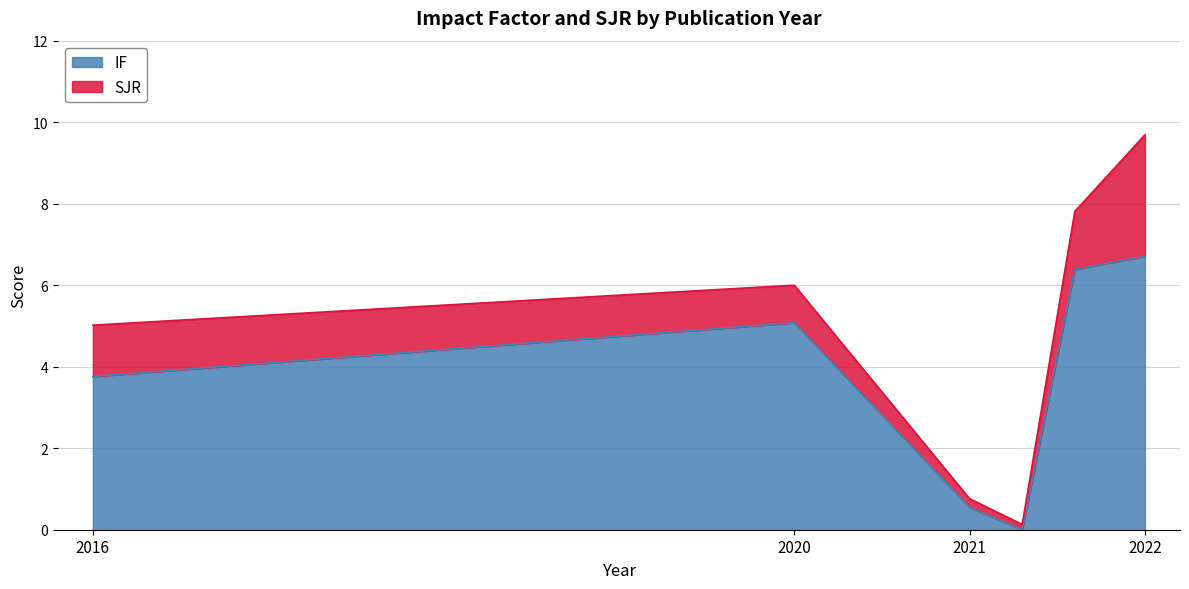

What is the difference between the maximum and minimum values?

6.7